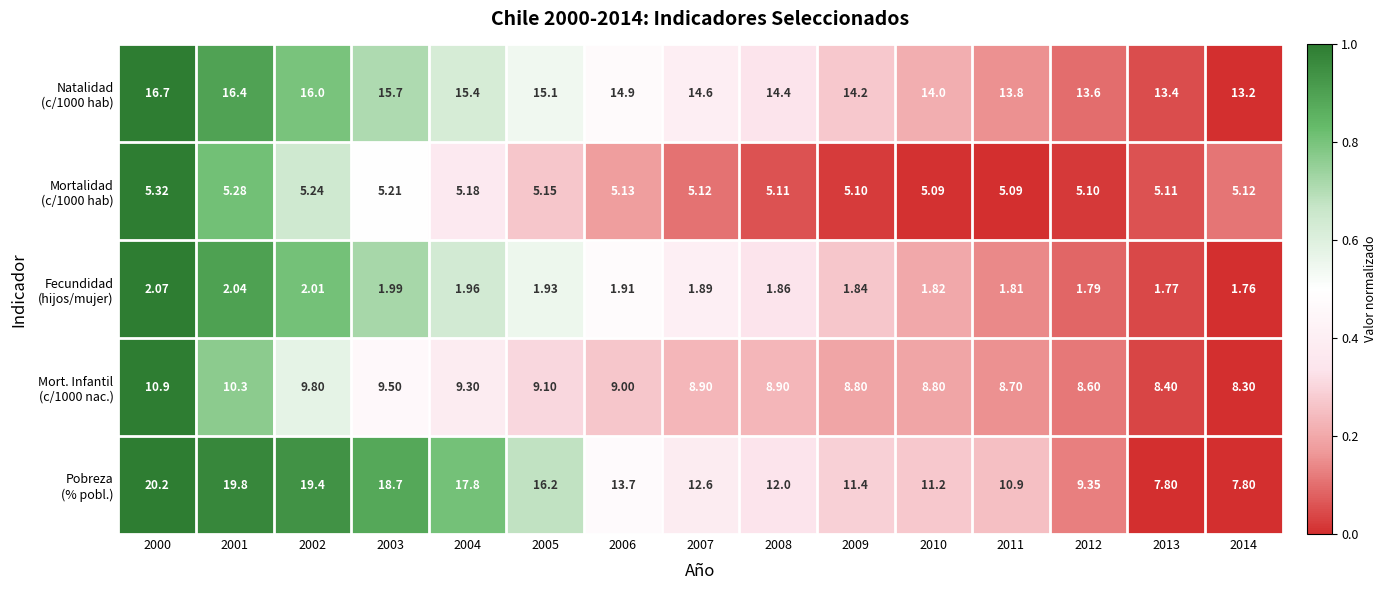

At which category is the sum across all series the highest?

2000